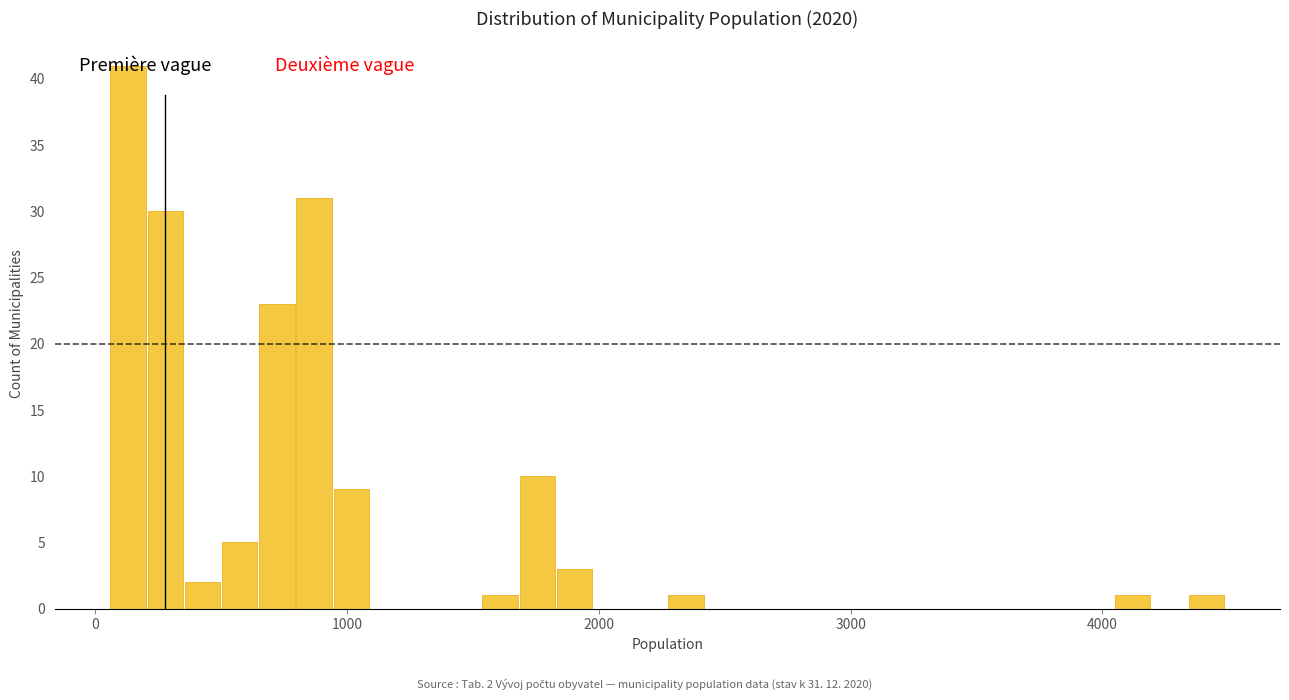

Read against the x-axis, roughly where is the centre of the tallest bar?

100